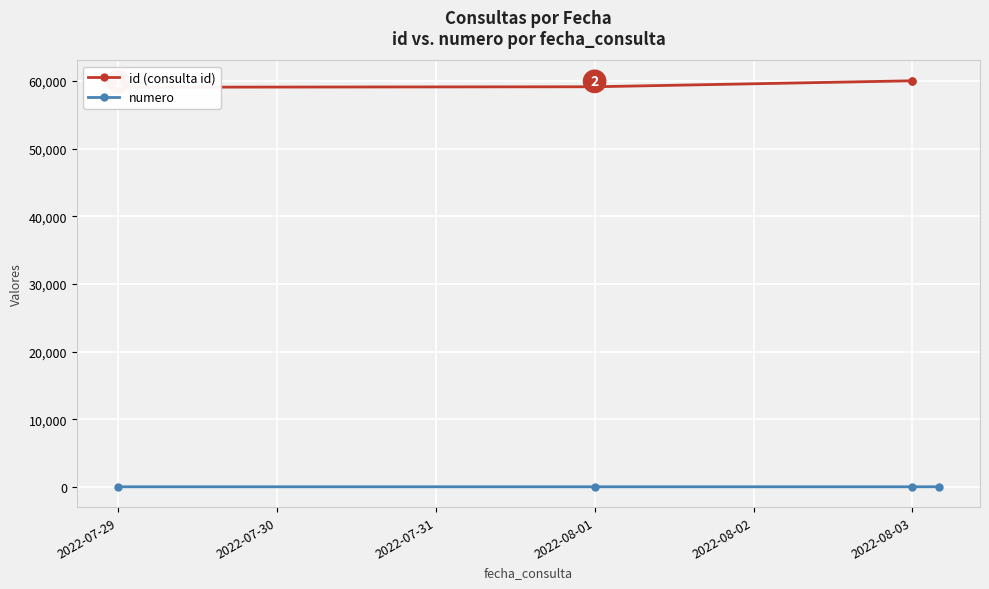

What are all the series names shown in the legend?

id (consulta id), numero